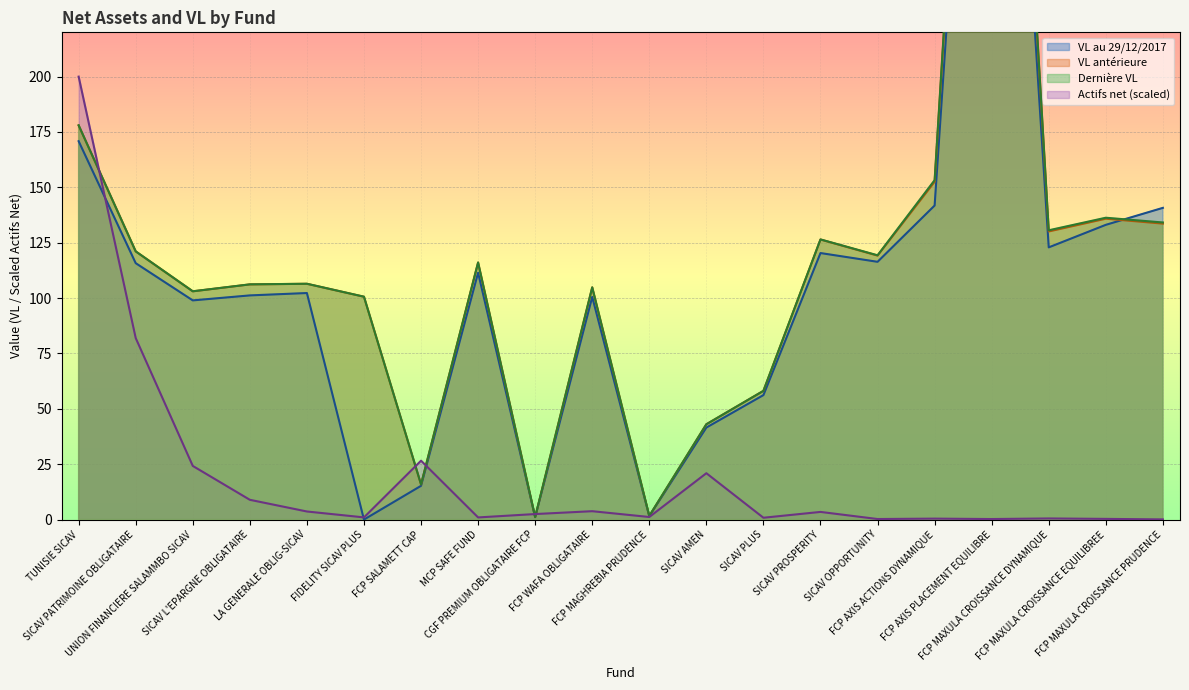

After their last crossing, which series has the higher values: VL antérieure or VL au 29/12/2017?

VL au 29/12/2017